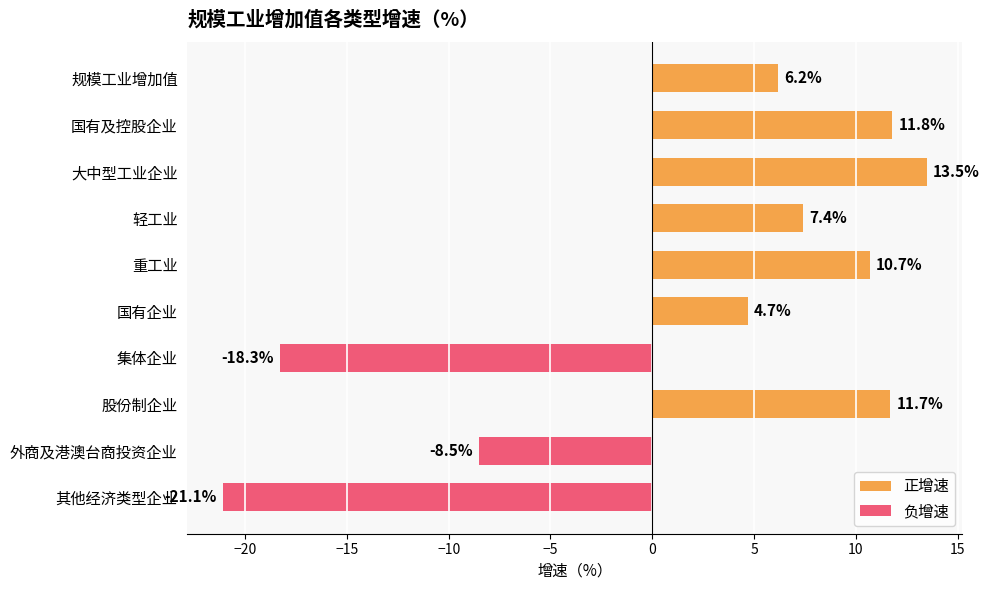

Is it true that the value at 国有企业 is 4.7?

True